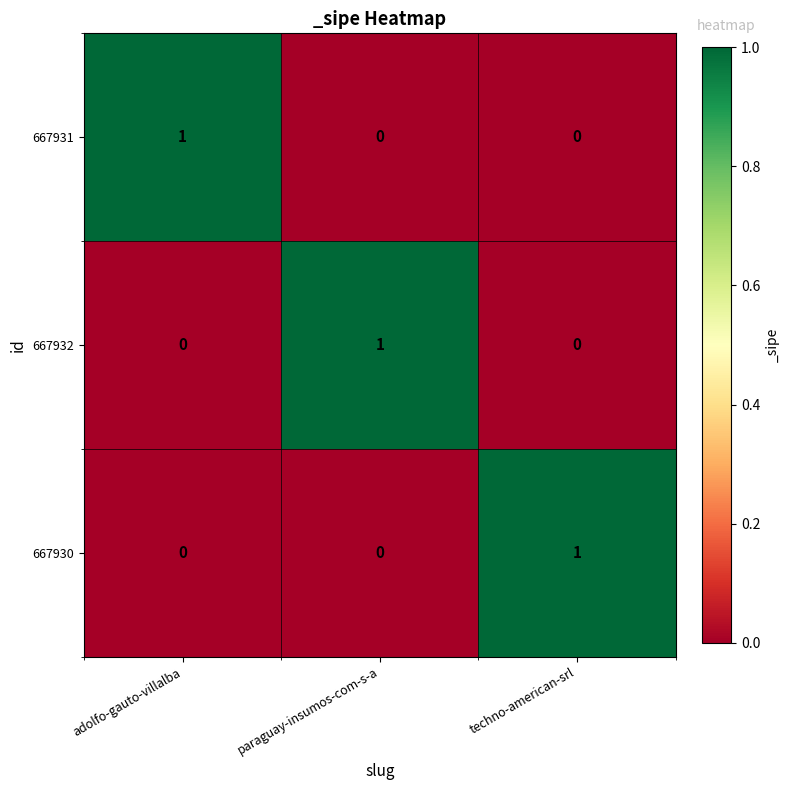

At how many categories does at least one series exceed 0?

3